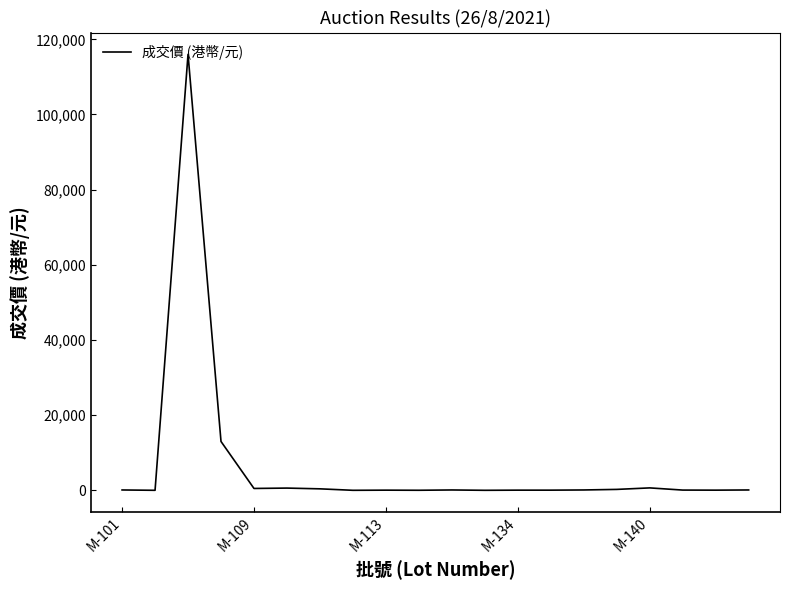

True or false: there are more than 2 points higher than both neighbors.

True